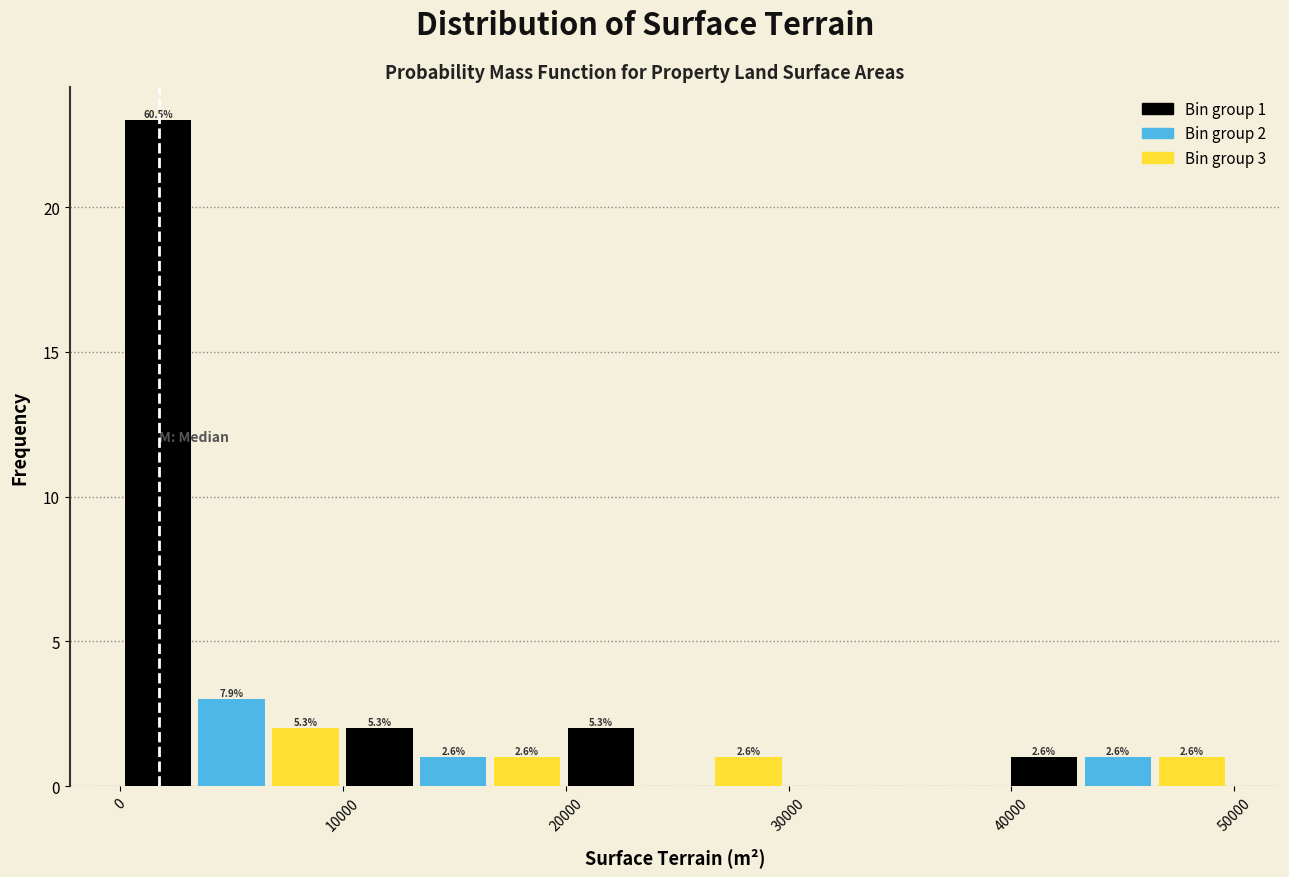

Around what value on the x-axis is the tallest bar? Give the approximate position of its centre, as read against the axis.

2000